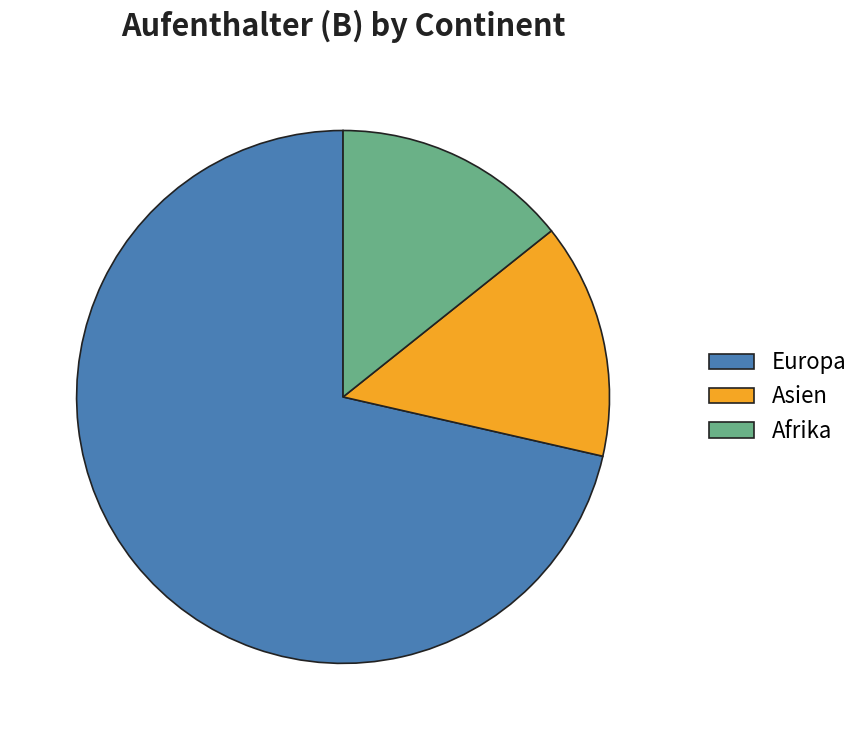

Which category has the biggest portion of the pie?

Europa